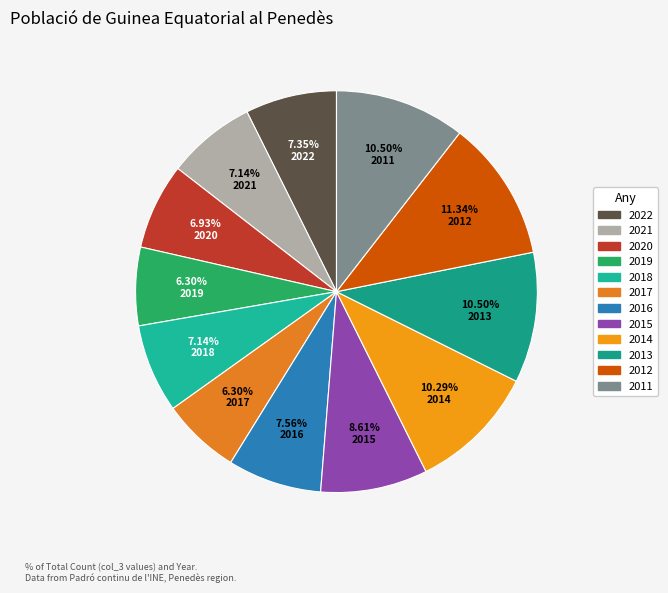

What is the ratio of the value at 2014 to the value at 2011?

1.0